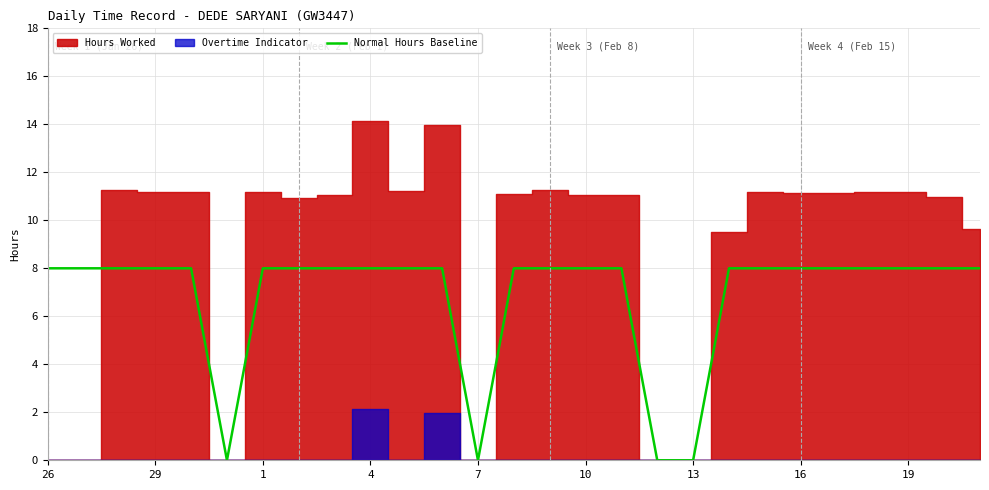

True or false: Normal Hours Baseline has a value of 0 at 13.

True